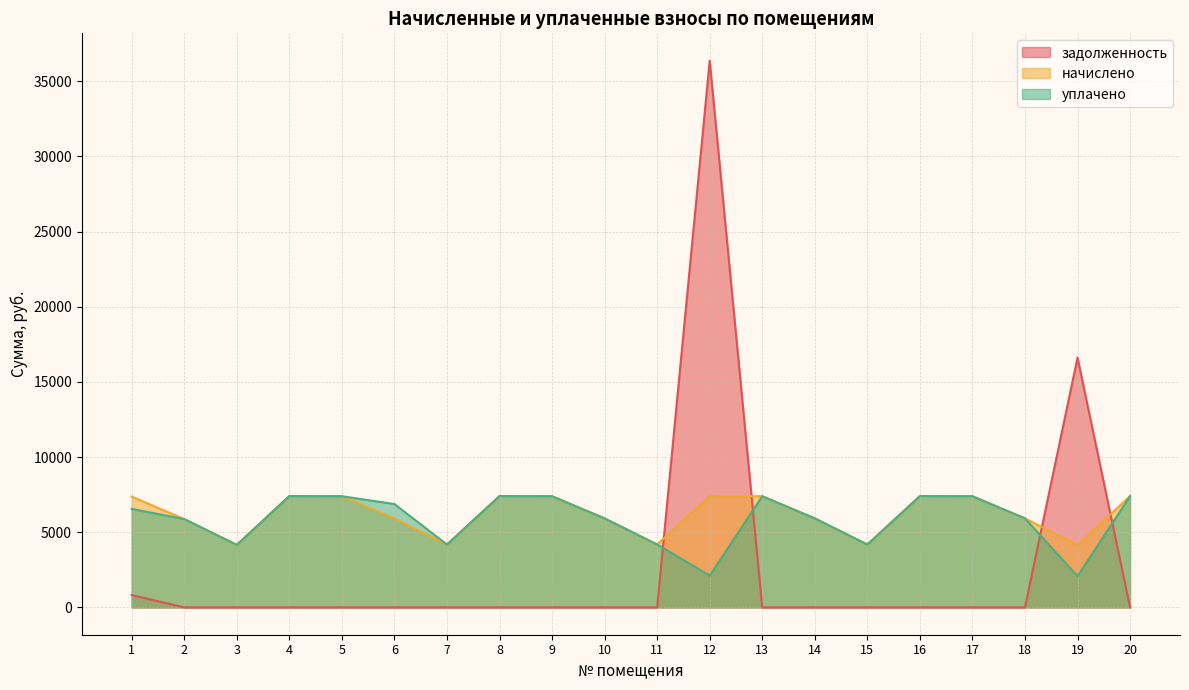

What is the sum of all уплачено values?

117175.7